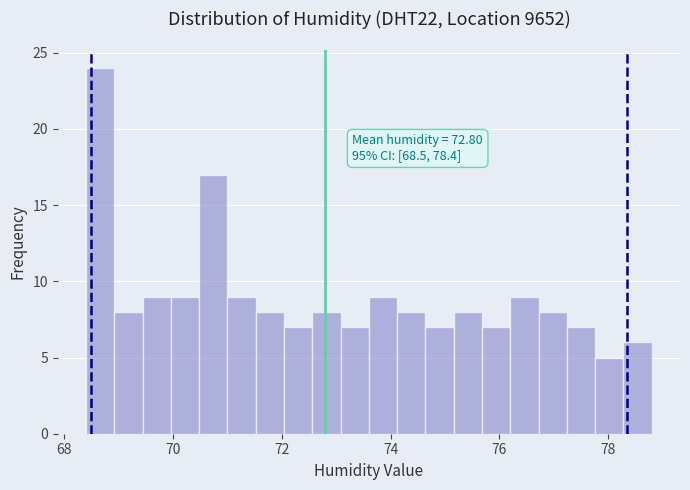

Read against the x-axis, roughly where is the centre of the tallest bar?

68.6